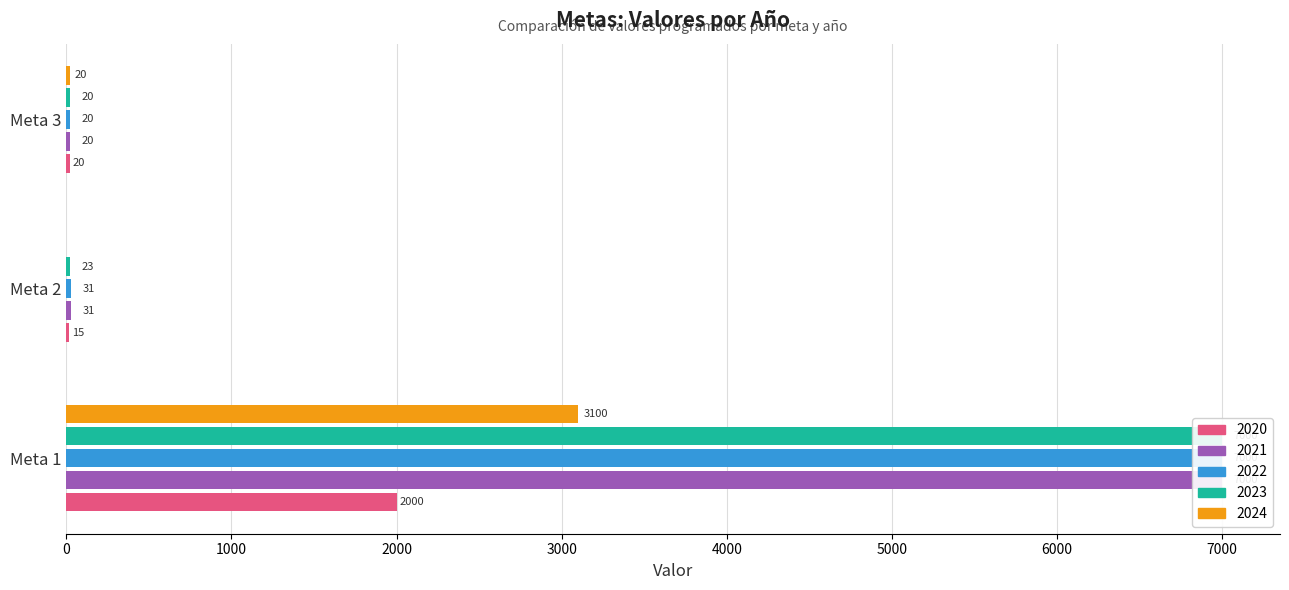

What is the spread (max minus min) of values at Meta 2?

31